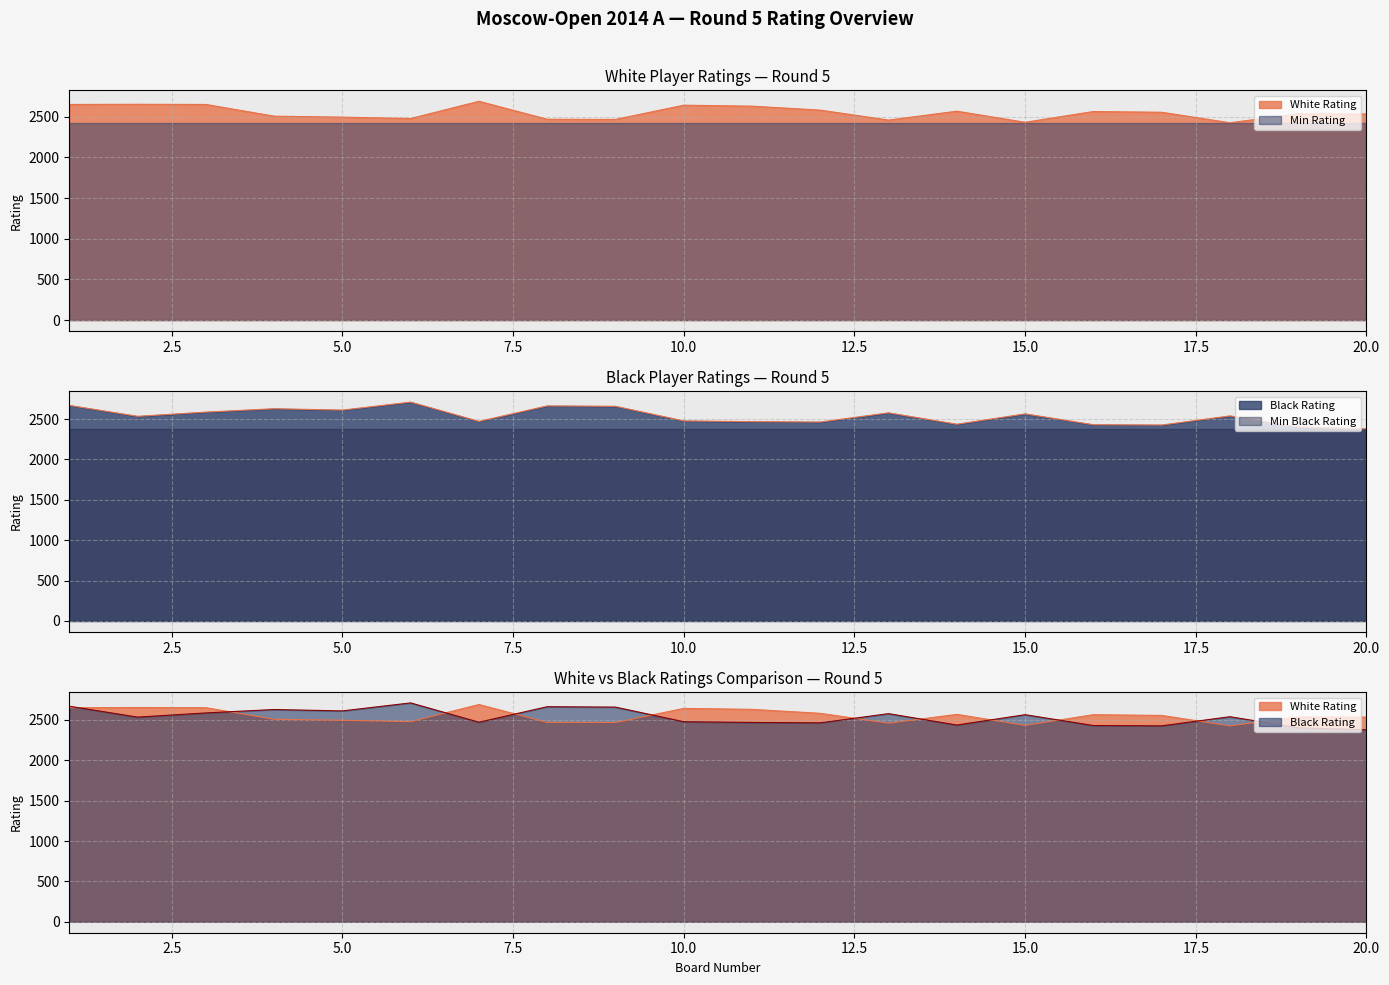

At which label is White No. closest to 2558?

17